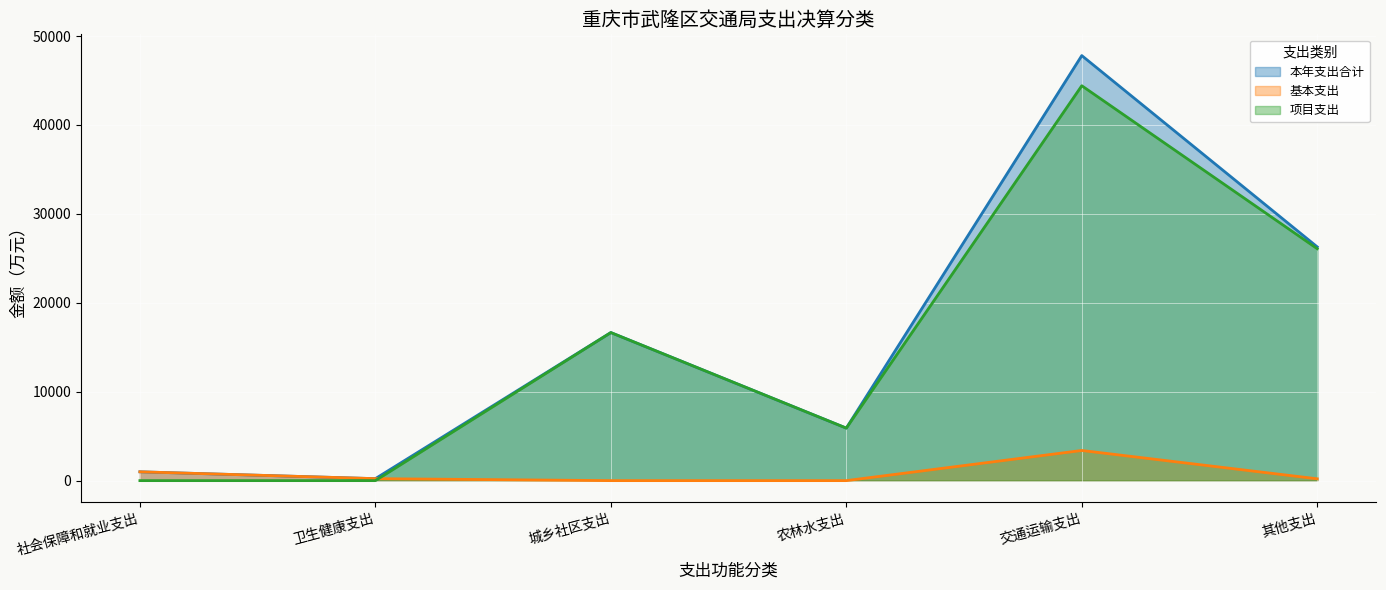

Reading left to right, extract all data points from this chart.

本年支出合计: 社会保障和就业支出=992.1	卫生健康支出=222.7	城乡社区支出=16652.5	农林水支出=5906.3	交通运输支出=47804.2	其他支出=26289.0
基本支出: 社会保障和就业支出=992.1	卫生健康支出=222.7	城乡社区支出=0.0	农林水支出=0.0	交通运输支出=3391.4	其他支出=205.0
项目支出: 社会保障和就业支出=0.0	卫生健康支出=0.0	城乡社区支出=16652.5	农林水支出=5906.3	交通运输支出=44412.8	其他支出=26084.0